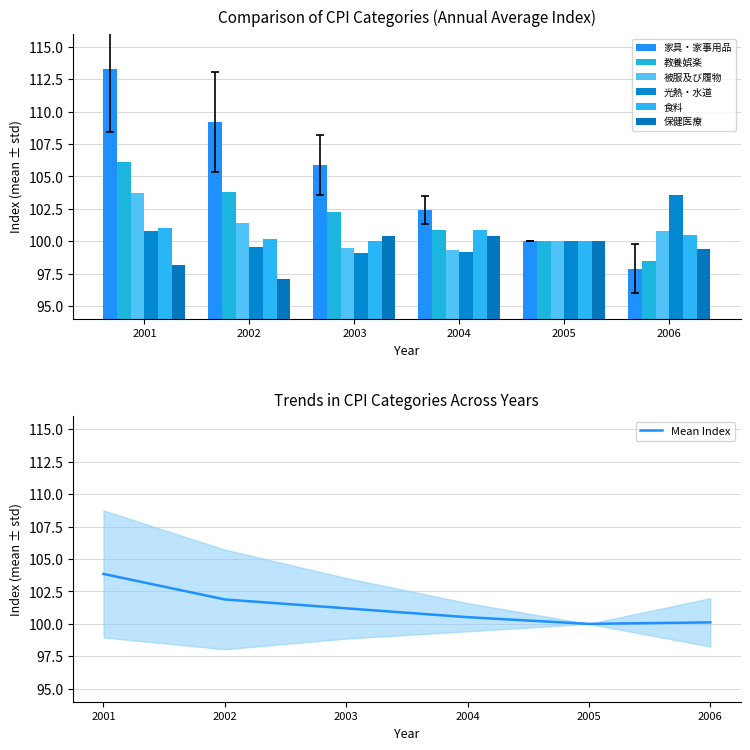

What is the spread (max minus min) of values at 2006?

5.7